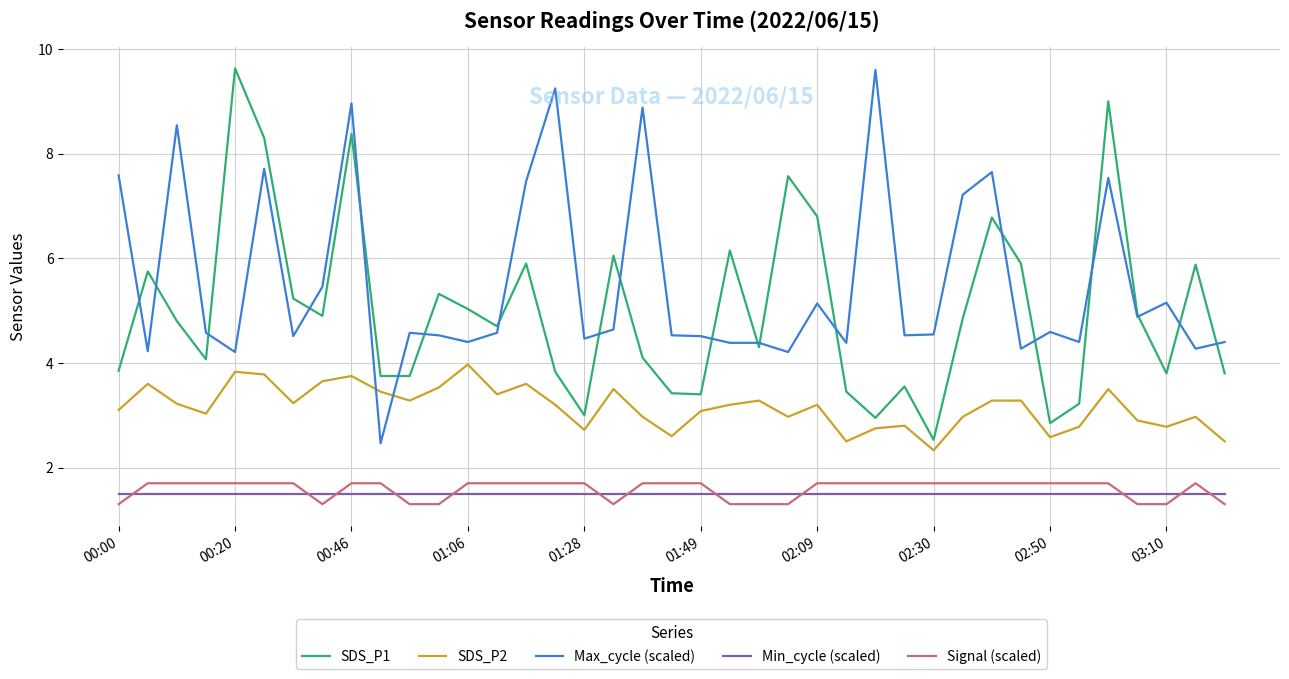

What is the smallest value displayed?

1.3